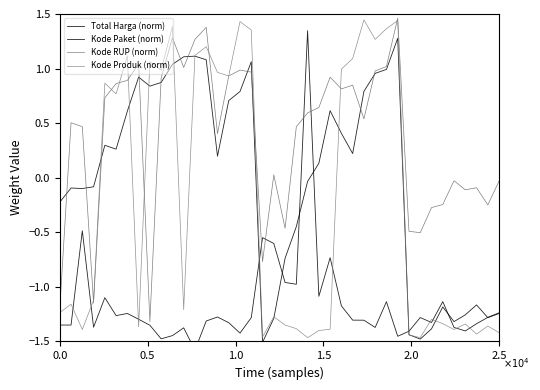

What are all the series names shown in the legend?

Total Harga (norm), Kode Paket (norm), Kode RUP (norm), Kode Produk (norm)